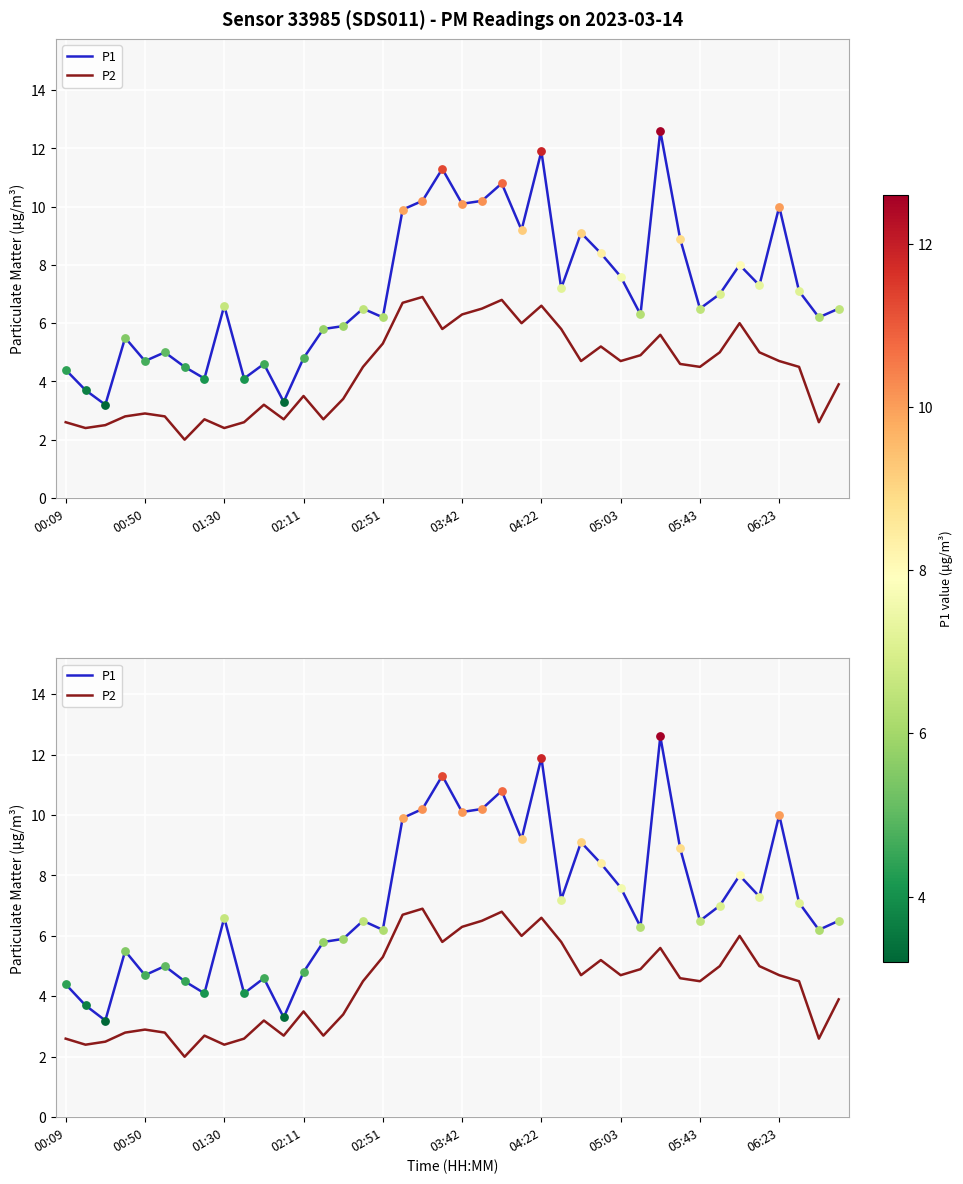

Which series has the widest spread of Y values?

P1